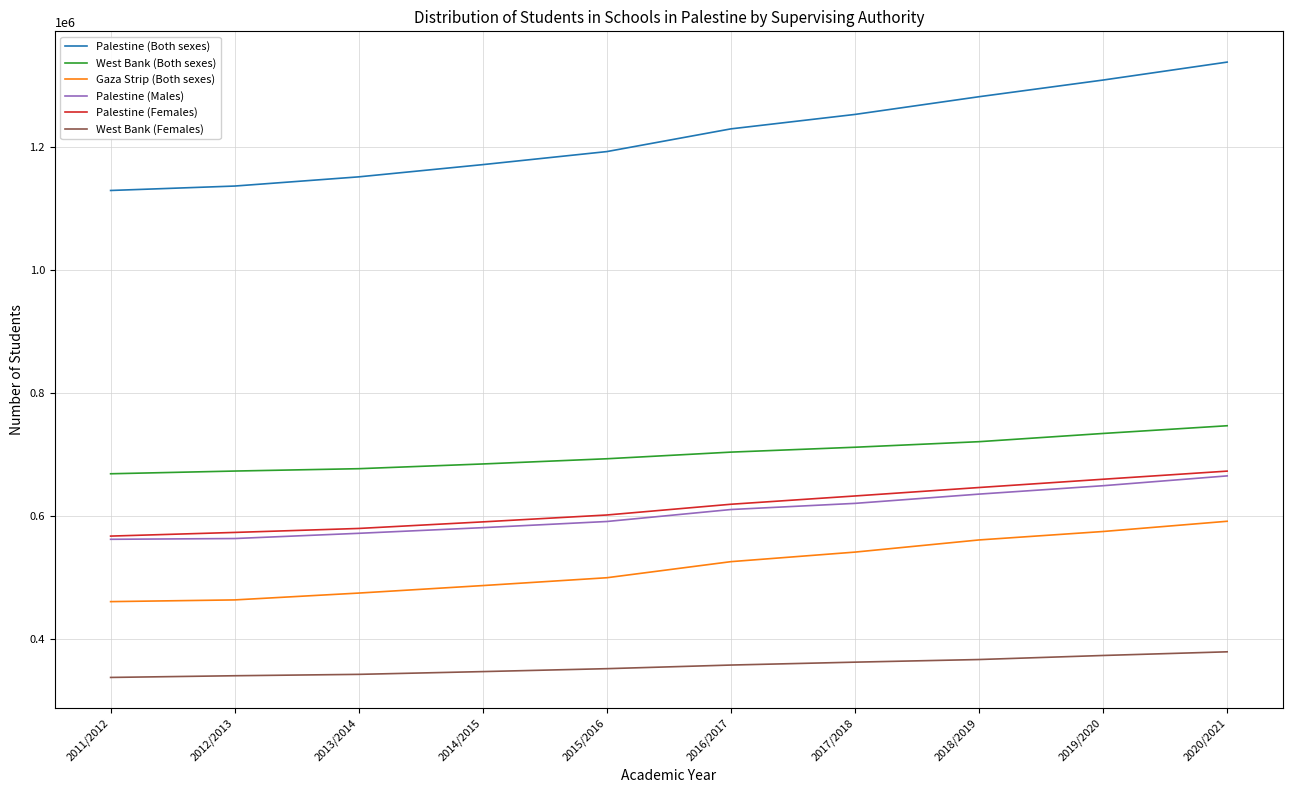

Which series has the largest total across all categories?

Palestine (Both sexes)